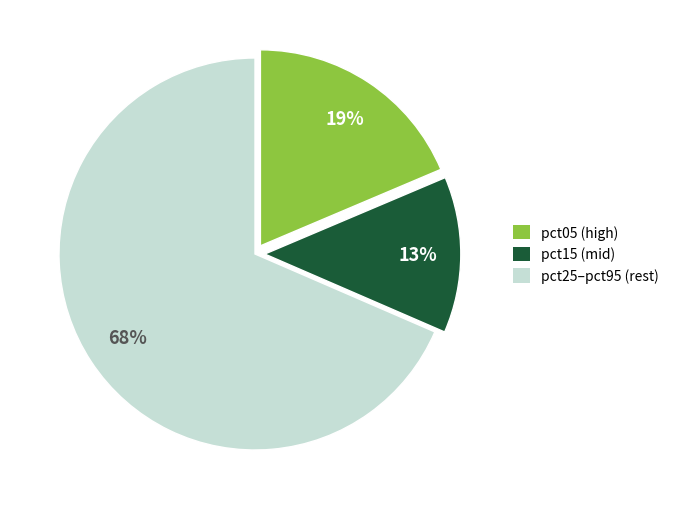

Does any single category account for the majority?

Yes